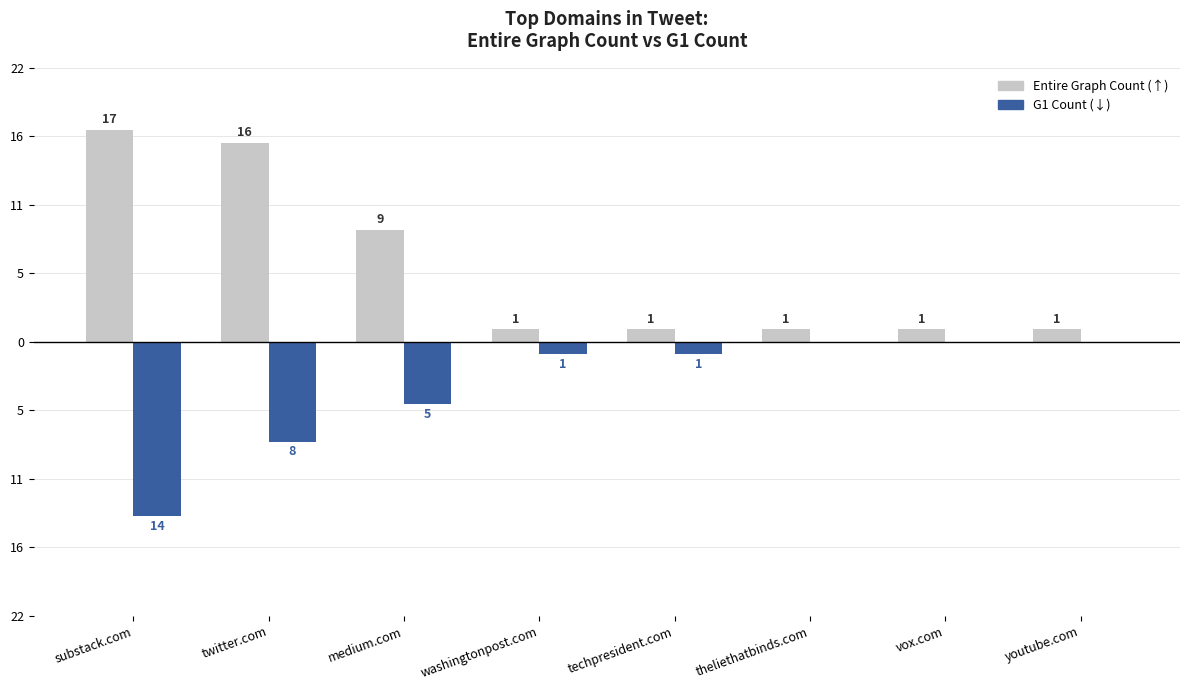

What is the greatest value displayed?

17